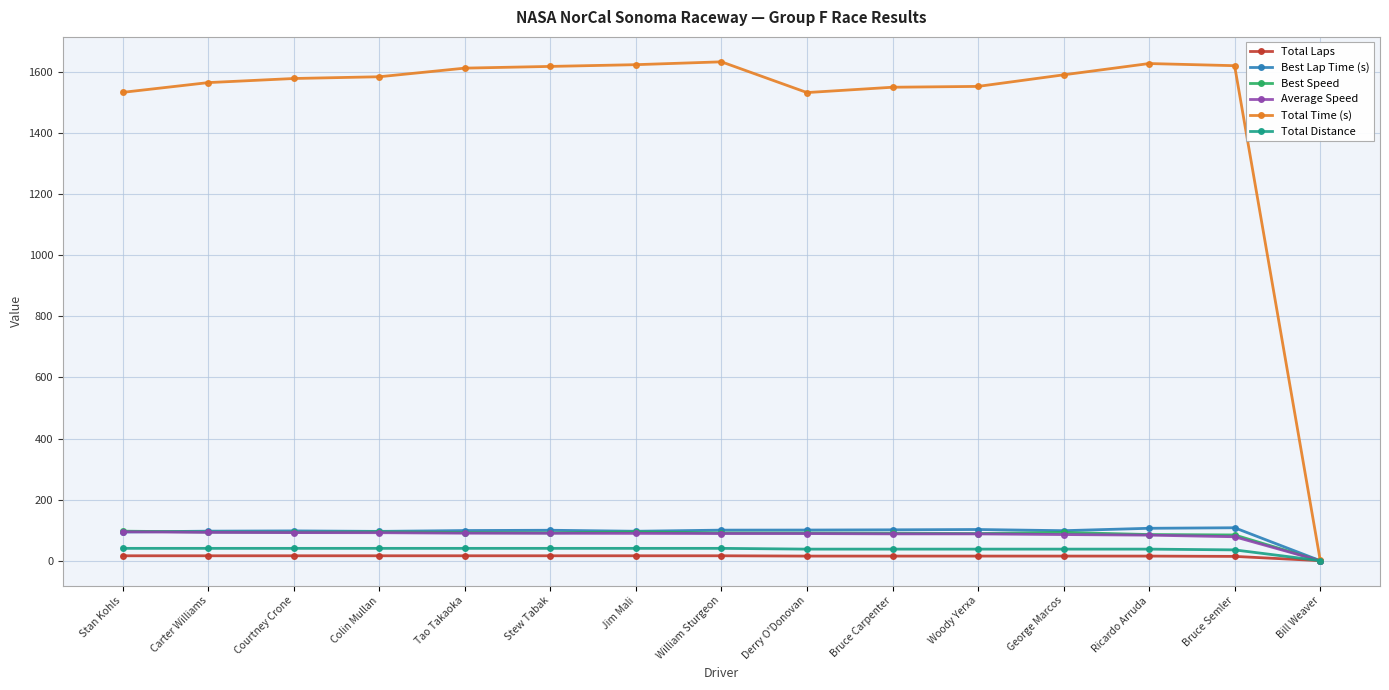

What is the average value of the Average Speed series?

82.7